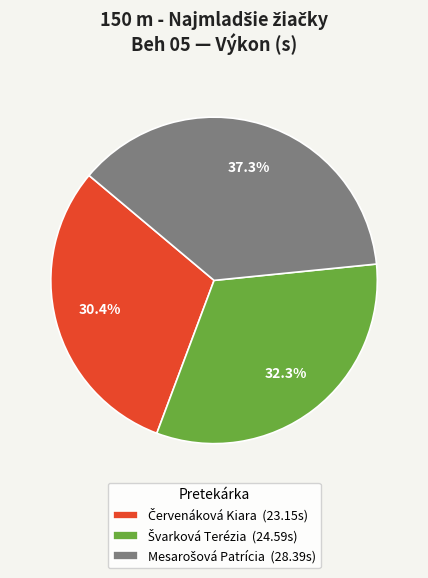

Does any single category account for the majority?

No